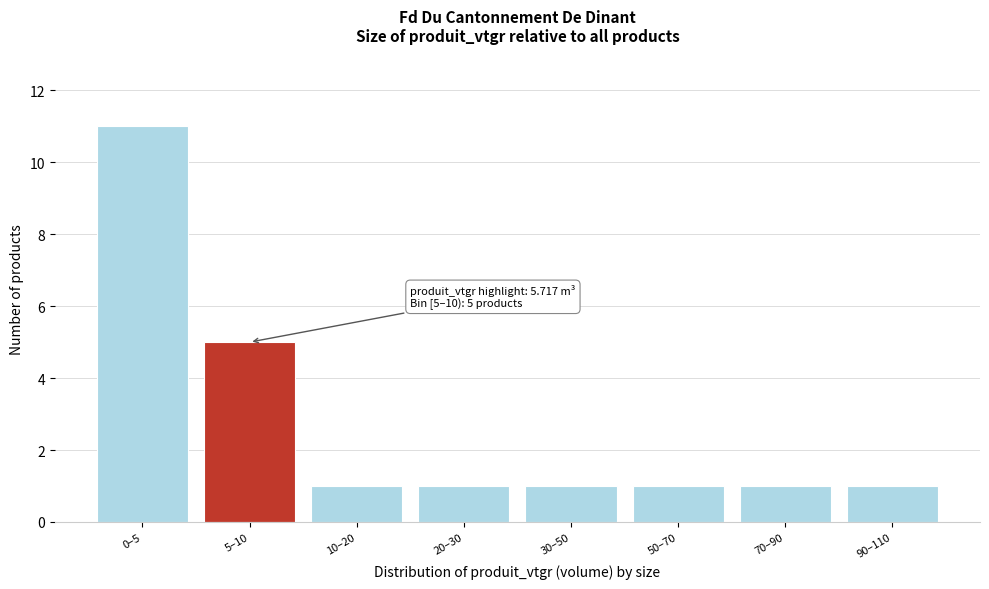

Reading right to left, transcribe all the data shown in this chart.

1	1	1	1	1	1	5	11